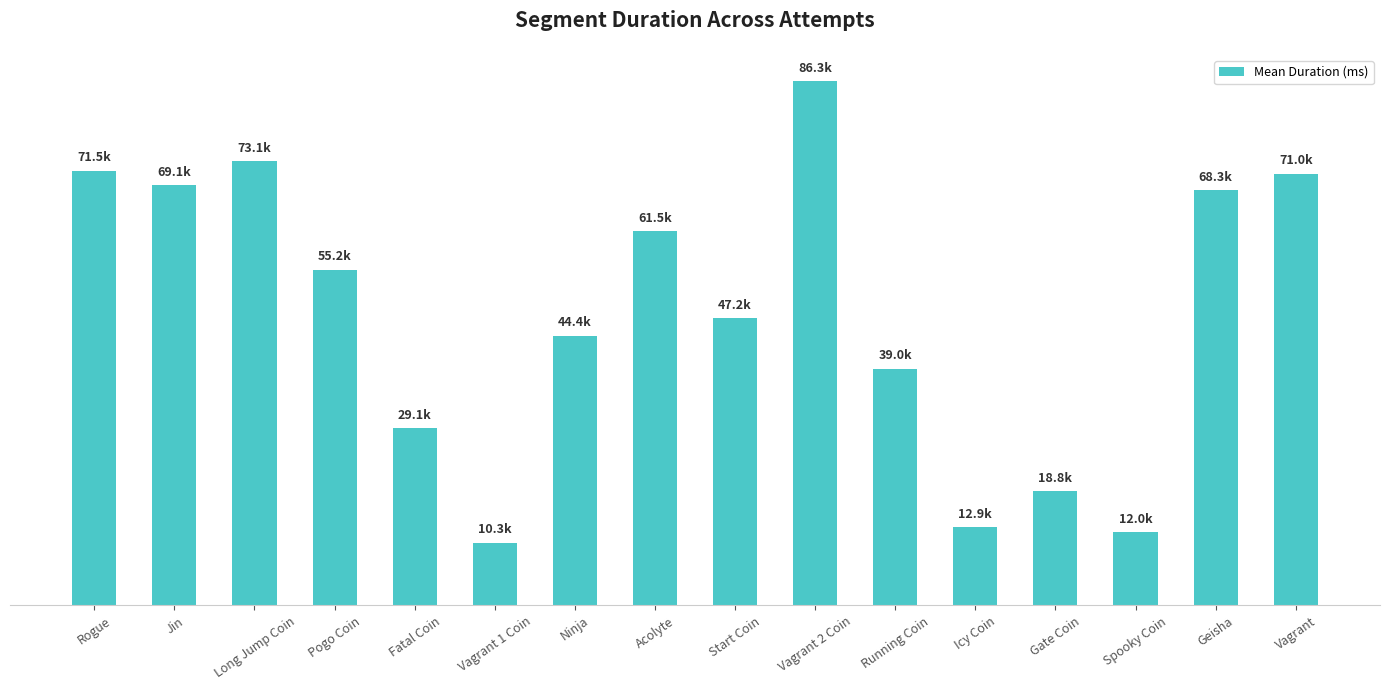

At which label is the value closest to 48285?

Start Coin